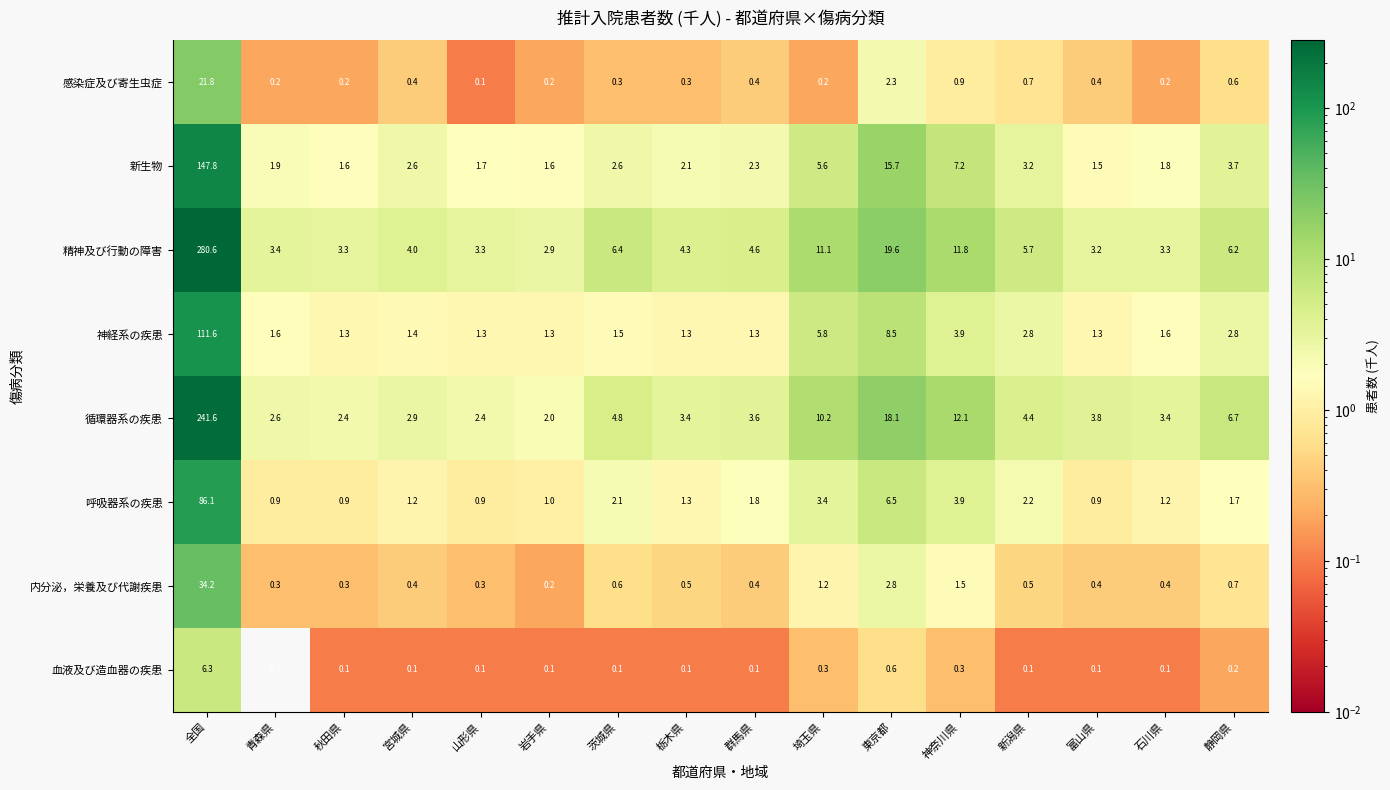

The 新生物 series shows 3.5 at 神奈川県. True or false?

False